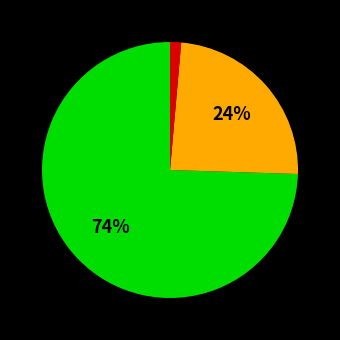

Is there a majority slice in this chart?

Yes